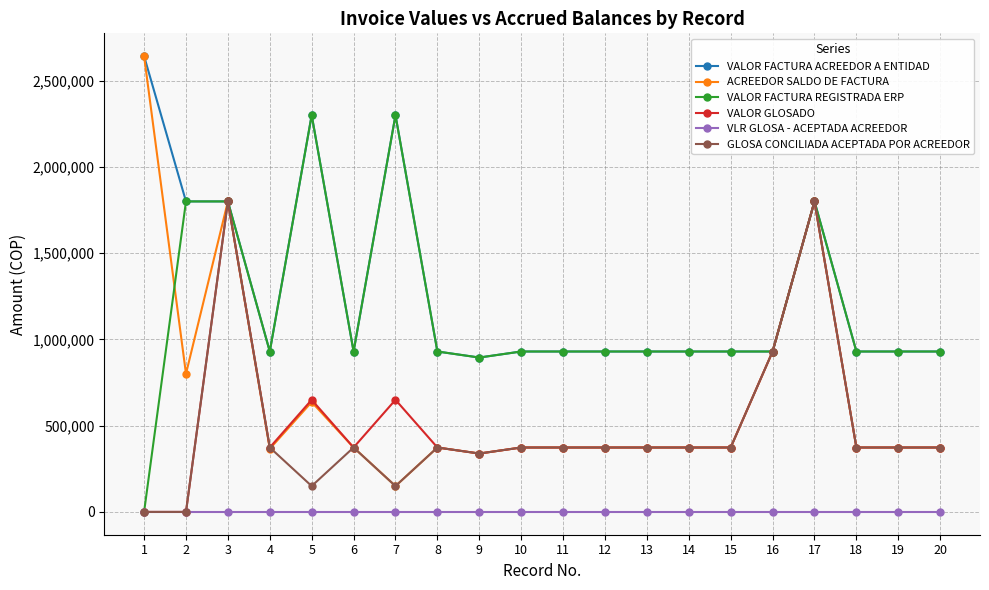

At how many categories does at least one series exceed 1583121?

6